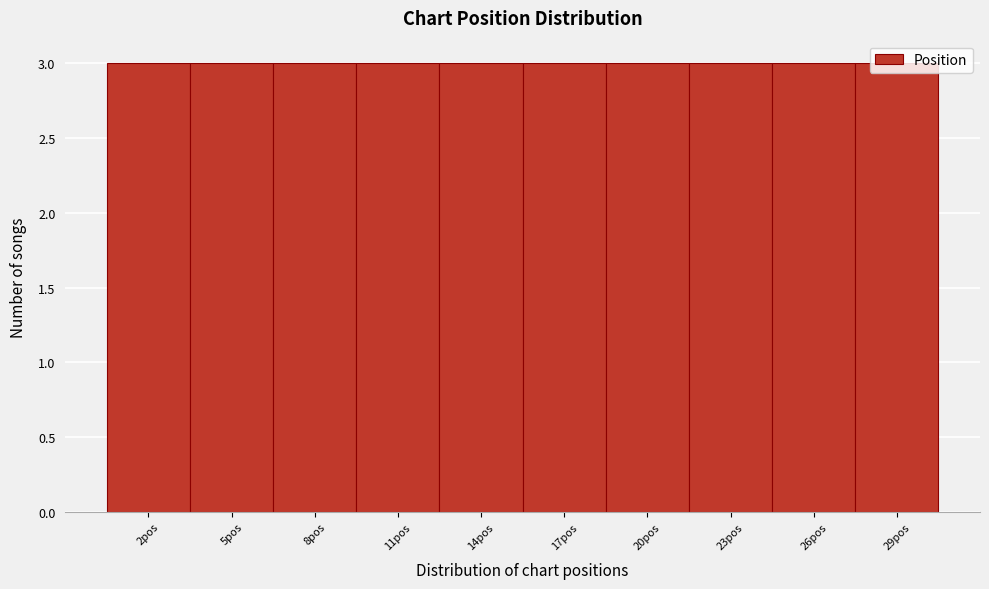

Reading left to right, transcribe this chart: for each bar, give the range it covers on the x-axis and its height. The values are not printed on the chart, so give them approximately, as read against the axis.

0.5 to 3.5: 3
3.5 to 6.5: 3
6.5 to 9.5: 3
9.5 to 12.5: 3
12.5 to 15.5: 3
15.5 to 18.5: 3
18.5 to 21.5: 3
21.5 to 24.5: 3
24.5 to 27.5: 3
27.5 to 30.5: 3